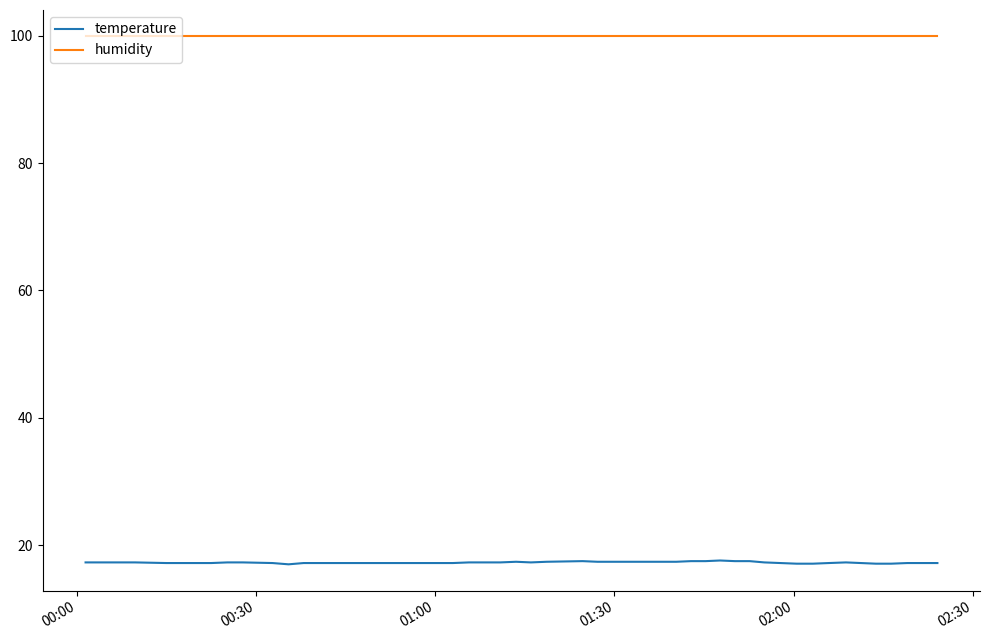

List the series in order of their overall mean, lowest first.

temperature, humidity